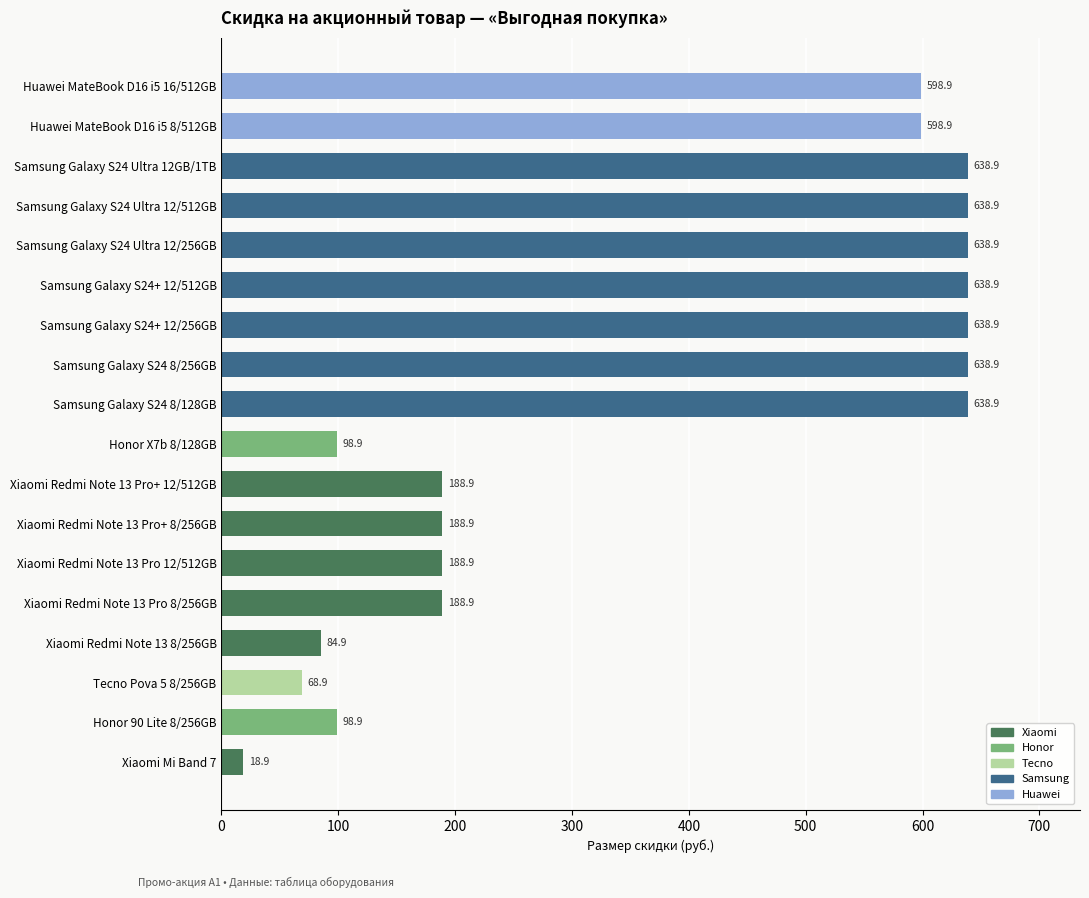

What is the minimum value shown in the chart?

18.9